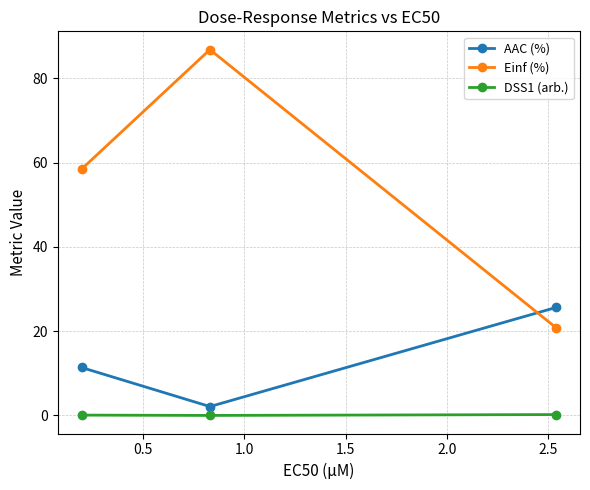

Rank the series by their average value, from highest to lowest.

Einf (%), AAC (%), DSS1 (arb.)